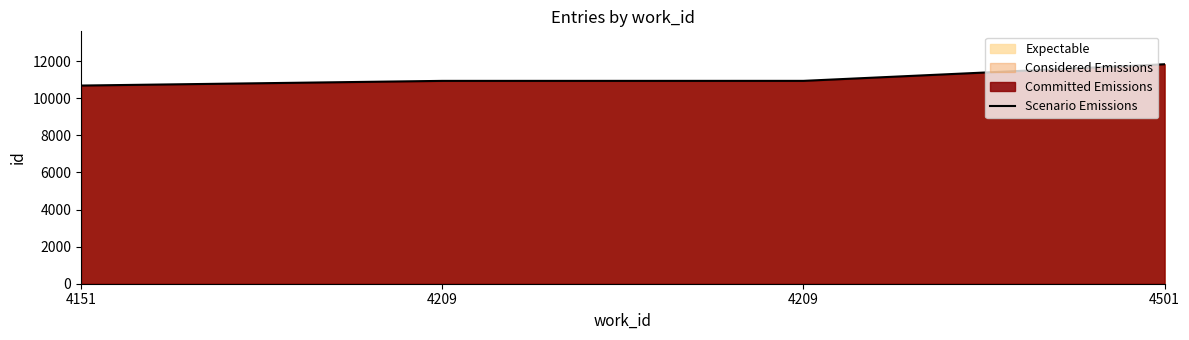

What is the maximum value shown in the chart?

11829